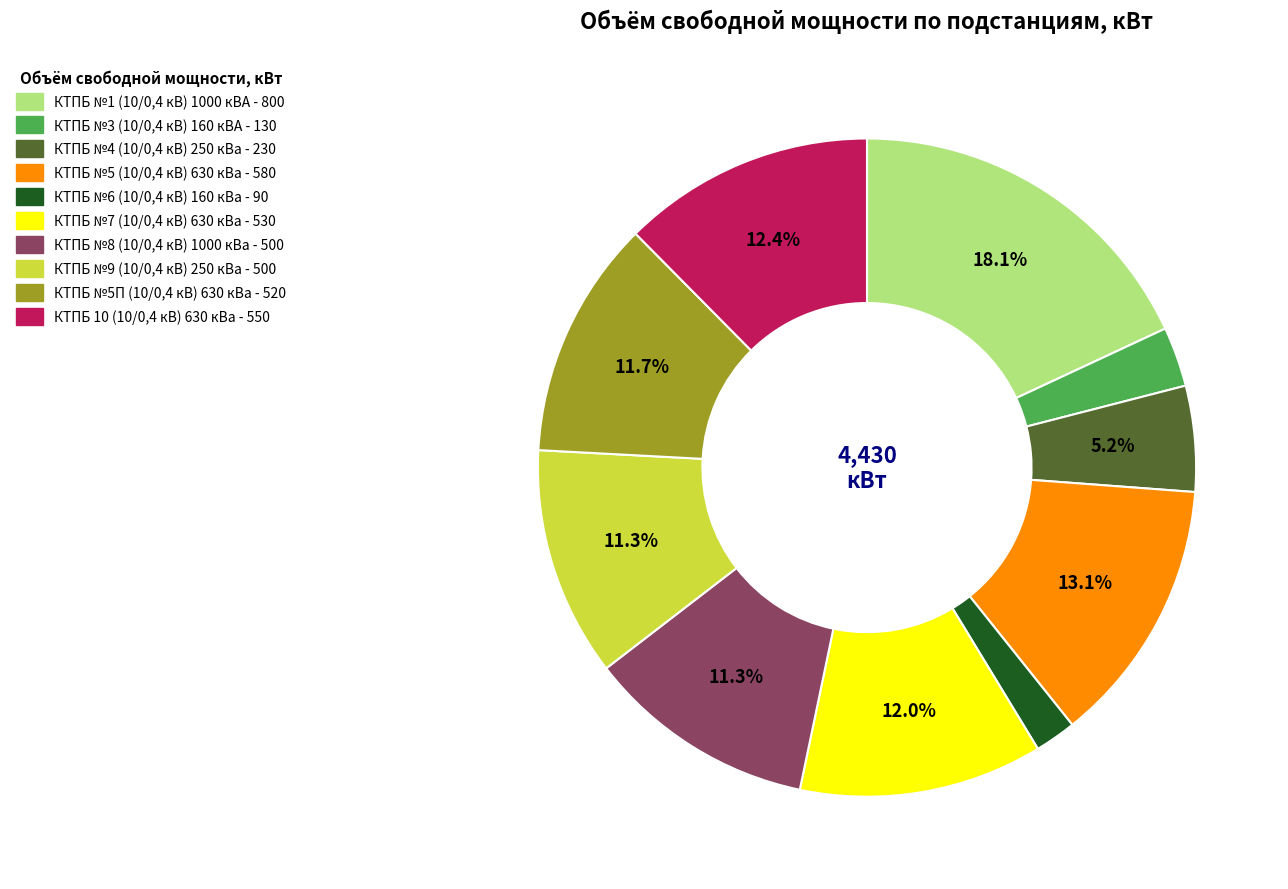

Which slice is the smallest?

КТПБ №6 (10/0,4 кВ) 160 кВа